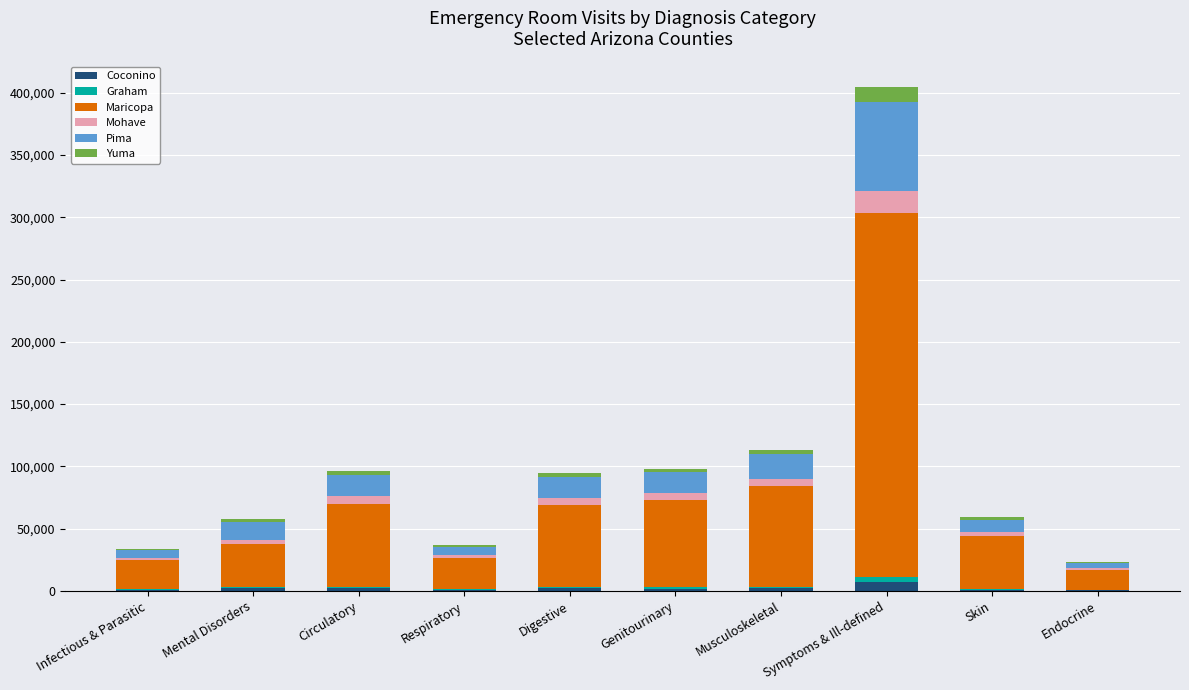

At which category is the sum across all series the highest?

Symptoms & Ill-defined